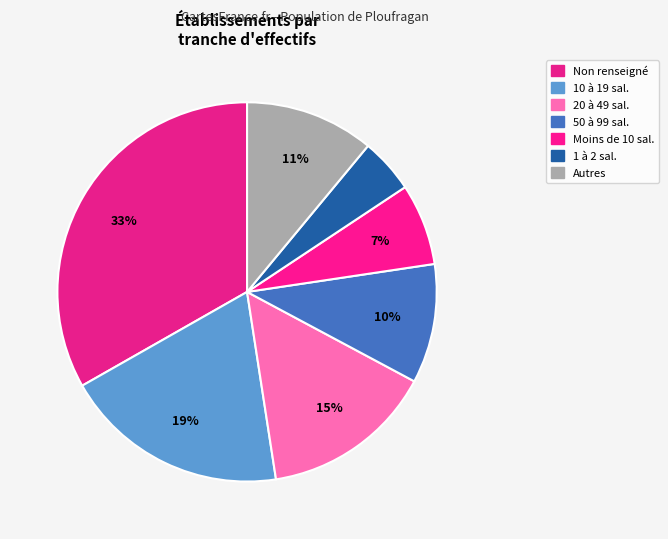

How many slices are in this pie chart?

7